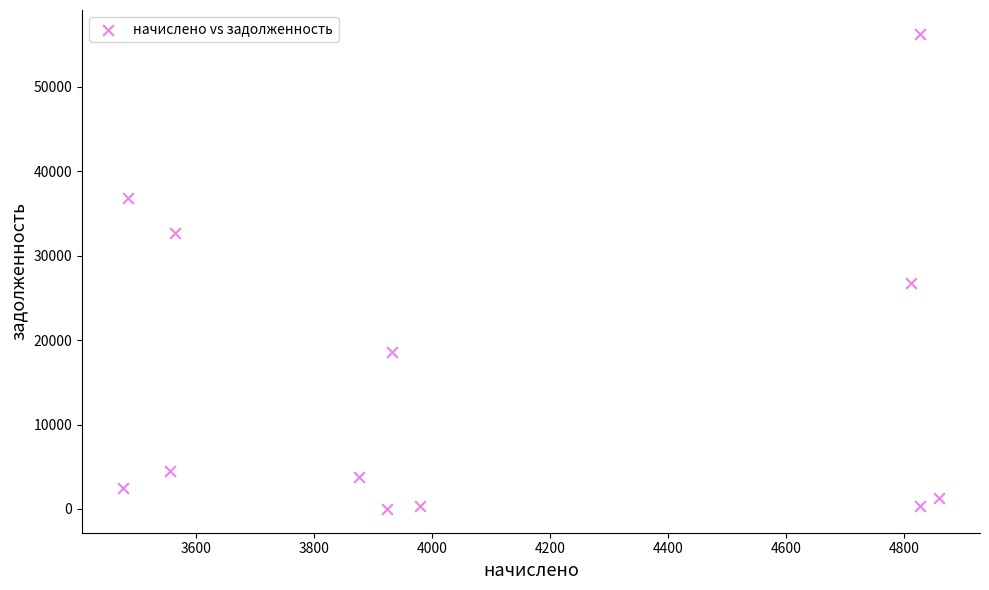

What is the range of Y values (max minus min)?

56264.9